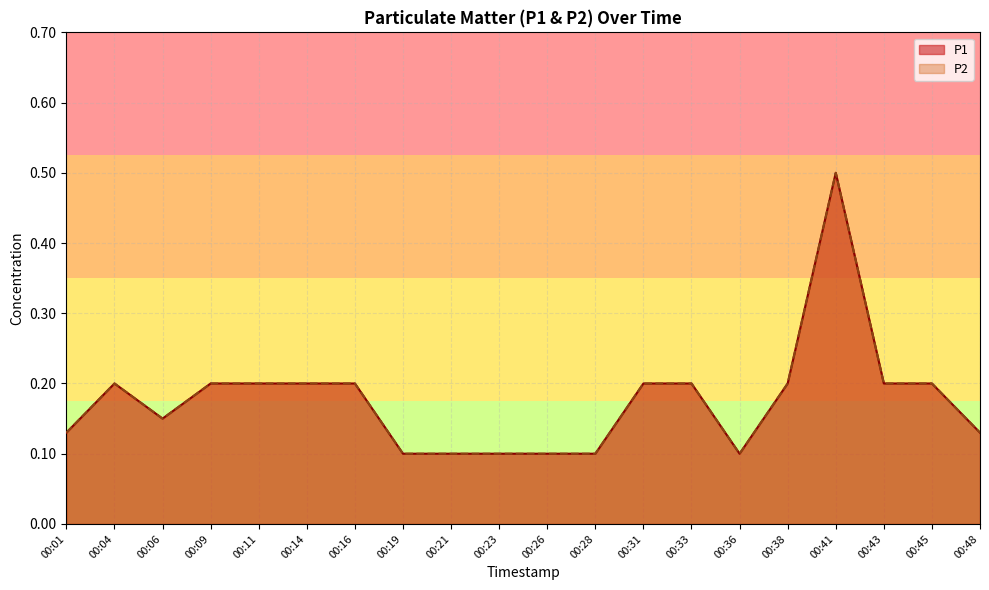

The P1 series shows 0.2 at 00:48. True or false?

False